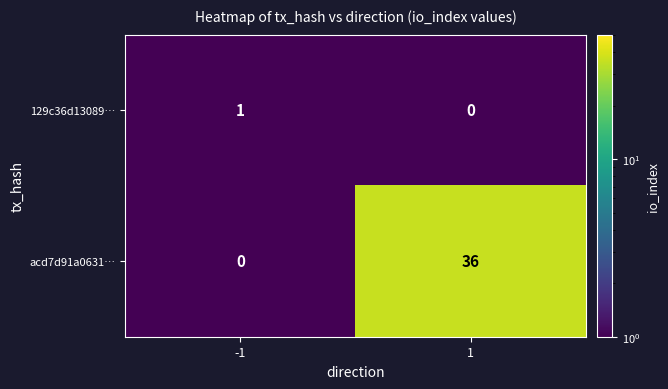

At which category is the sum across all series the highest?

1